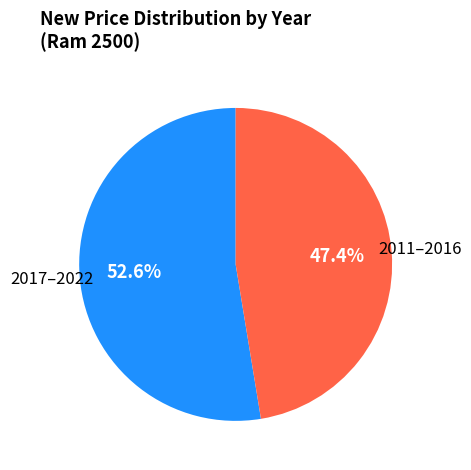

Does any single category account for the majority?

Yes